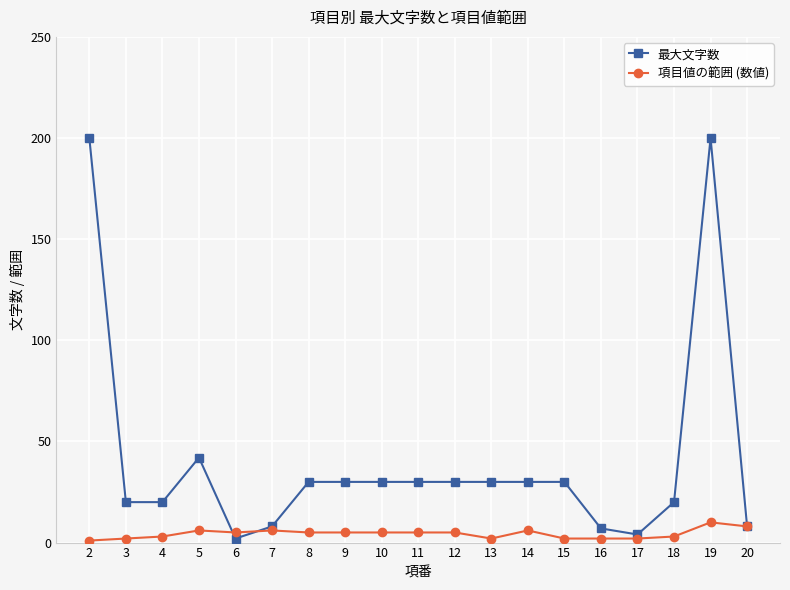

What are all the series names shown in the legend?

最大文字数, 項目値の範囲 (数値)